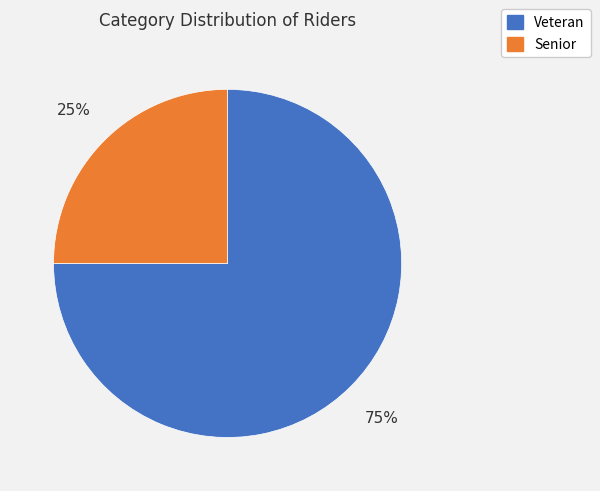

To the nearest percent, what is the difference between the largest and smallest slice percentages?

50%